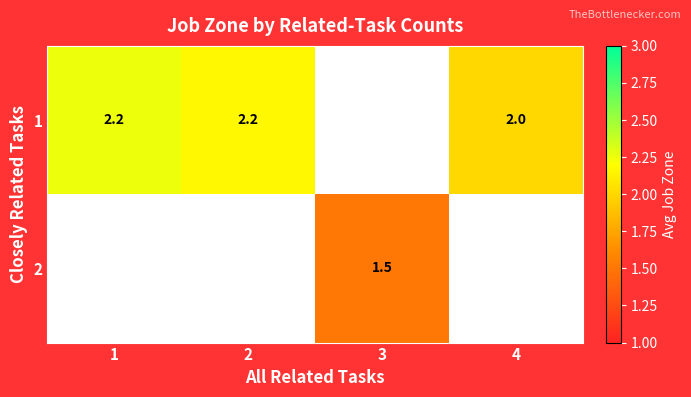

How many distinct data groups are displayed?

2